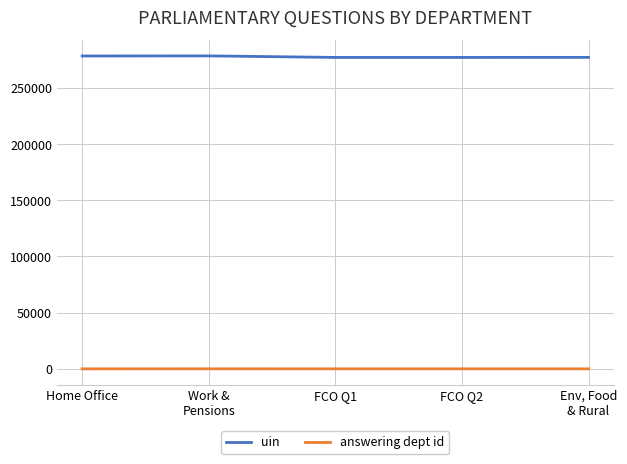

What is the lowest value of the answering dept id series?

1